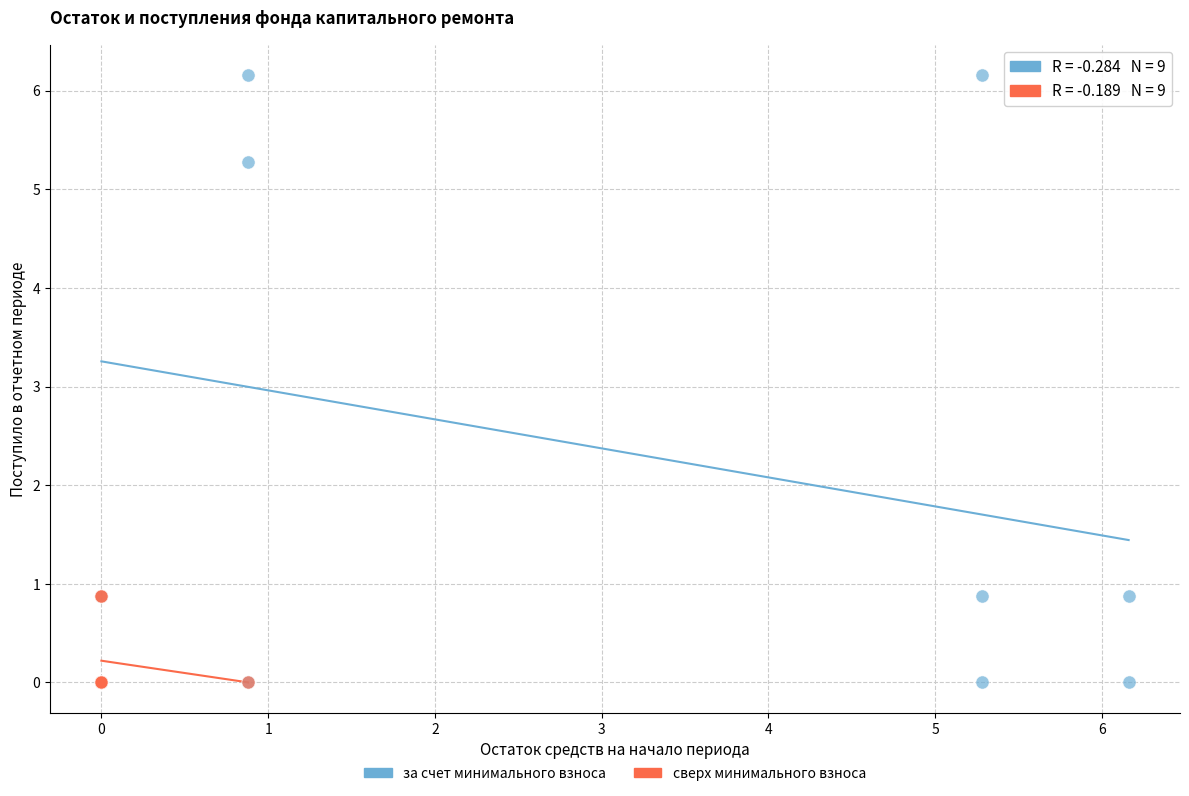

Which series has the widest spread of Y values?

за счет минимального взноса